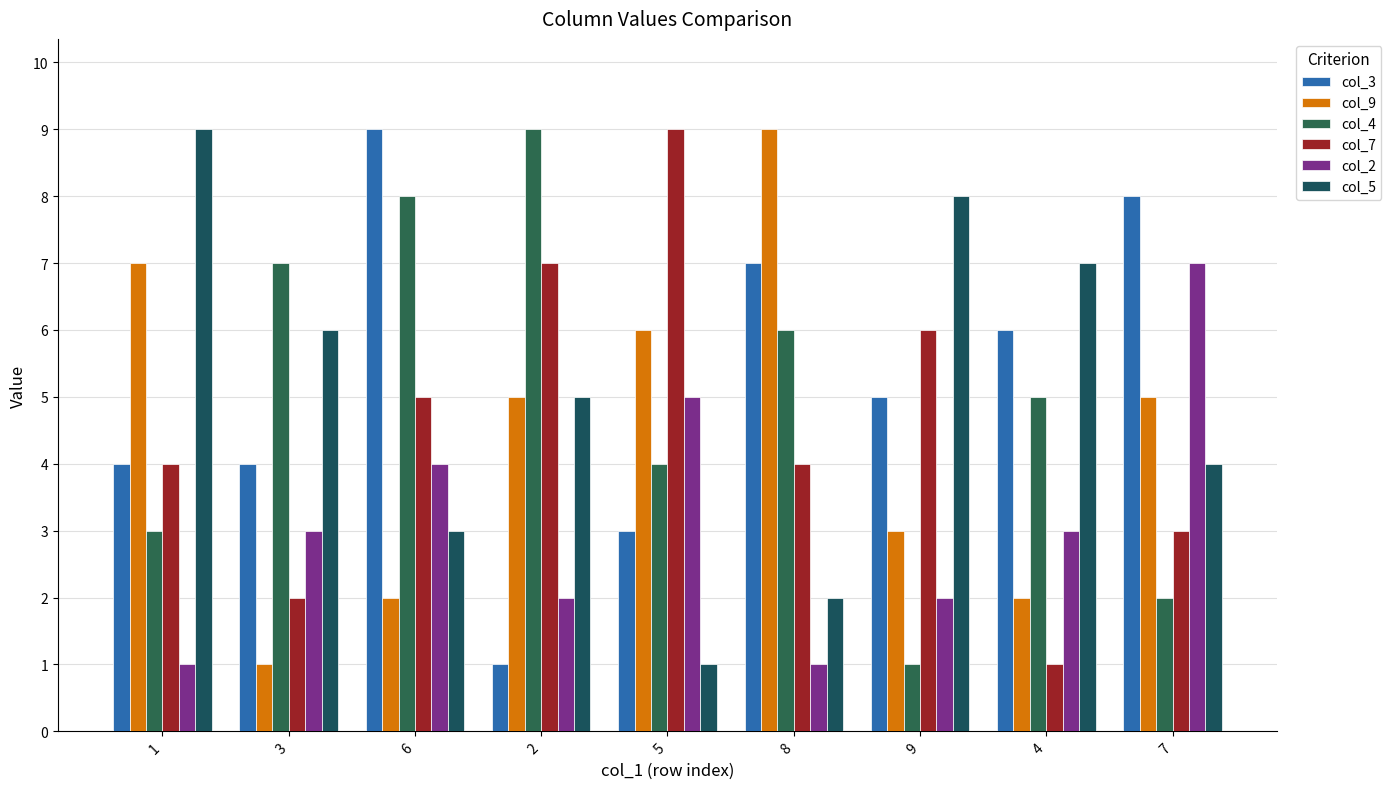

How many bars are there in total?

54